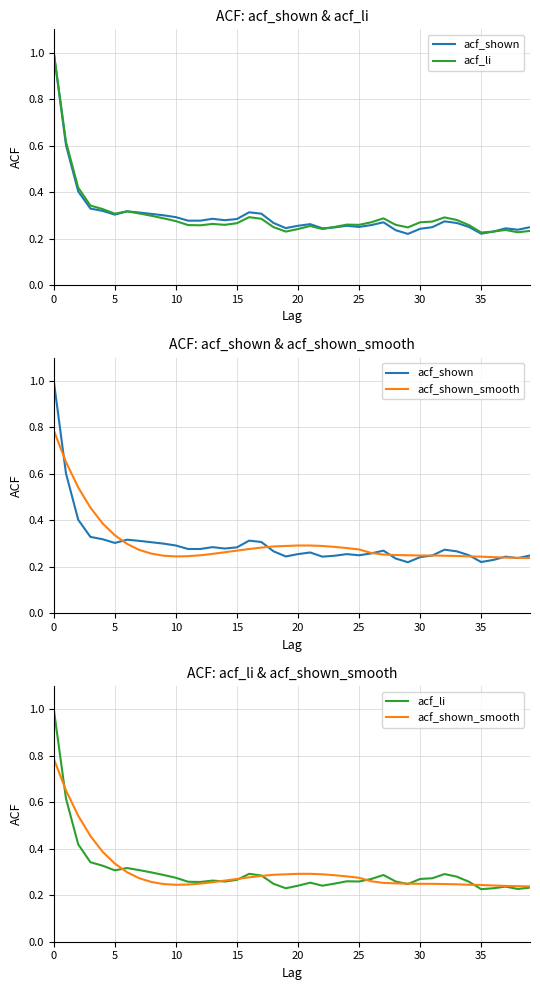

What is the approximate value of acf_shown_smooth at 31?

0.2